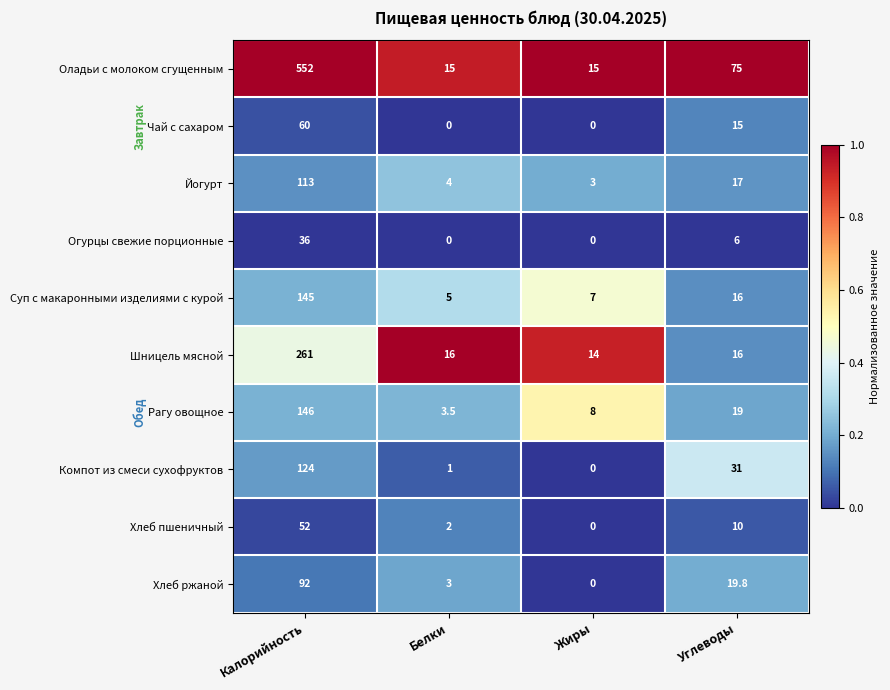

How many series are shown in this chart?

10